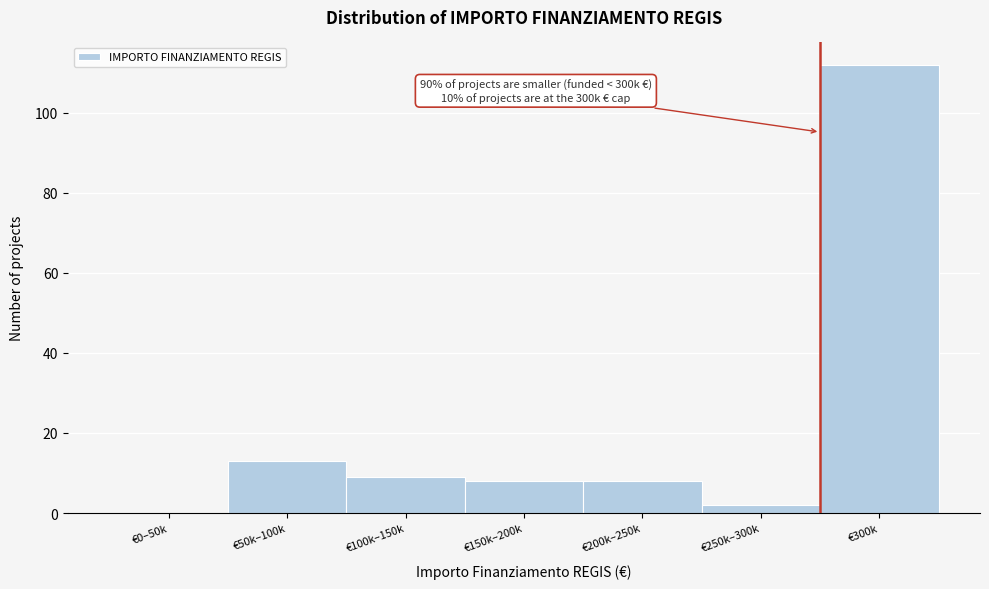

Reading left to right, list all the values displayed in this chart.

€0–50k=0	€50k–100k=13	€100k–150k=9	€150k–200k=8	€200k–250k=8	€250k–300k=2	€300k=112